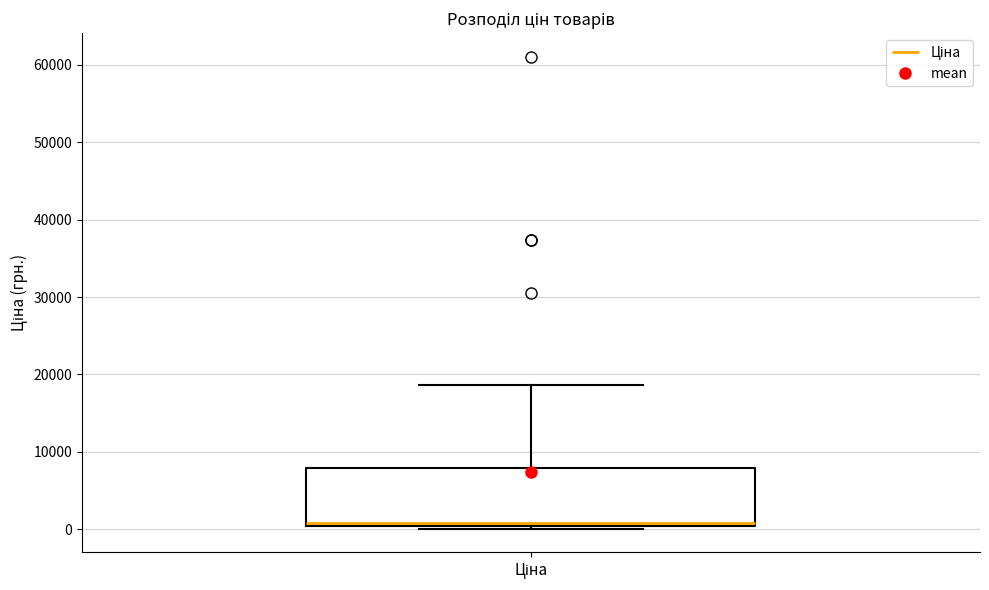

Transcribe this box plot: give where the median line is, the range the box spans, and where the two whiskers end, as read against the y-axis. The values are not printed on the chart, so give them approximately, as read against the axis.

median 1000, box 0 to 8000, whiskers 0 (just below the box's lower edge) to 19000